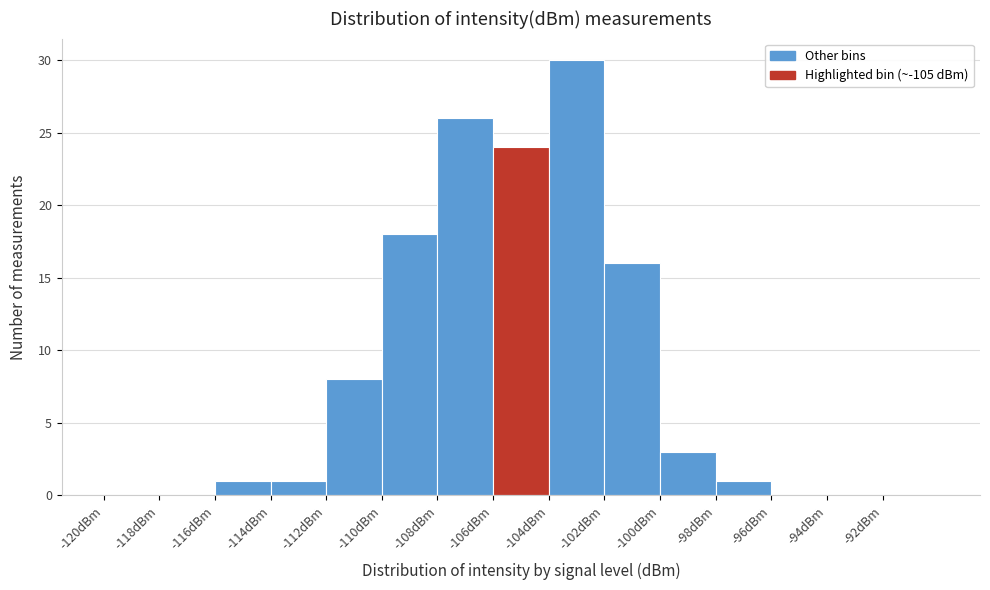

Reading left to right, transcribe this chart: for each bar, give the range it covers on the x-axis and its height. The values are not printed on the chart, so give them approximately, as read against the axis.

-120 to -118: 0
-118 to -116: 0
-116 to -114: 1
-114 to -112: 1
-112 to -110: 8
-110 to -108: 18
-108 to -106: 26
-106 to -104: 24
-104 to -102: 30
-102 to -100: 16
-100 to -98: 3
-98 to -96: 1
-96 to -94: 0
-94 to -92: 0
-92 to -90: 0